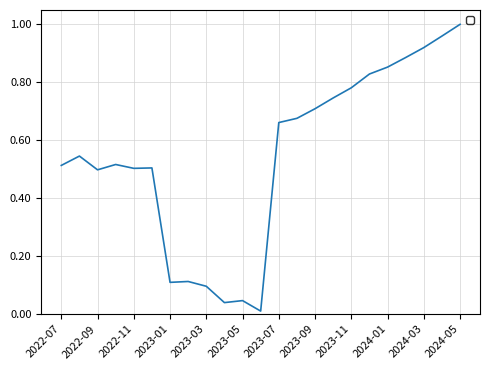

At which category does the chart reach its minimum across all series?

2023-06